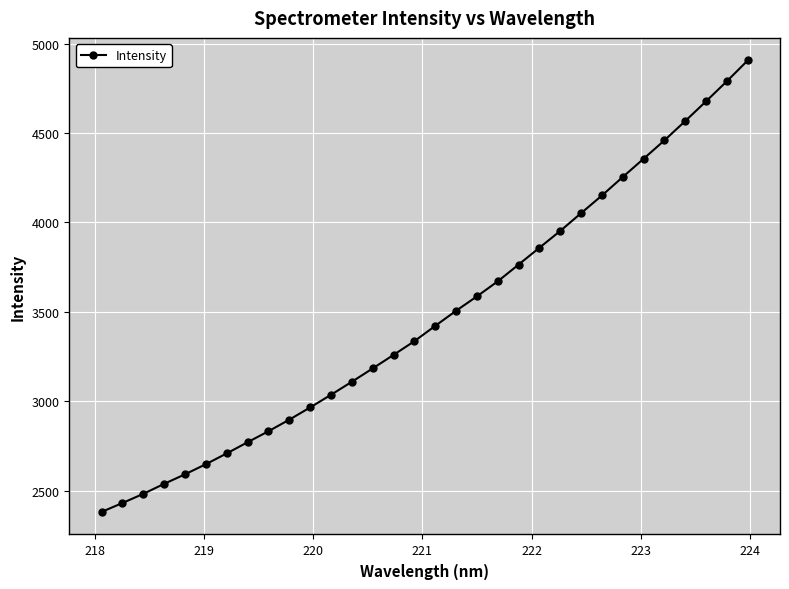

What is the smallest value displayed?

2381.4